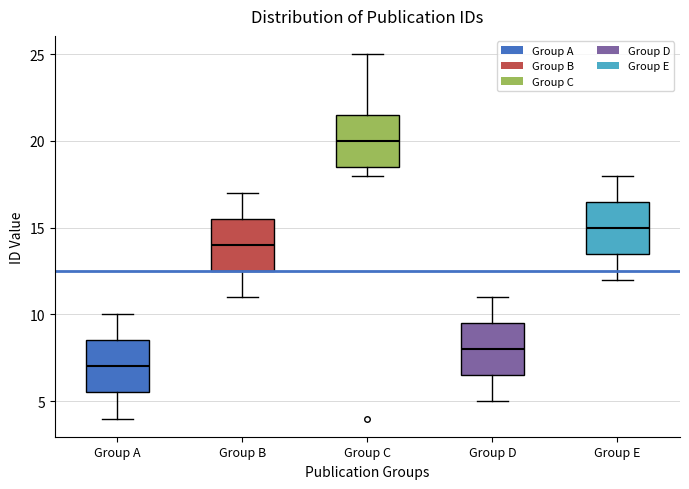

Reading left to right, transcribe this box plot: for each box, give where its median line is, the range the box spans, and where its two whiskers end, as read against the y-axis. The values are not printed on the chart, so give them approximately, as read against the axis.

Group A: median 7.0, box 5.5 to 8.5, whiskers 4.0 to 10.0
Group B: median 14.0, box 12.5 to 15.5, whiskers 11.0 to 17.0
Group C: median 20.0, box 18.5 to 21.5, whiskers 18.0 to 25.0
Group D: median 8.0, box 6.5 to 9.5, whiskers 5.0 to 11.0
Group E: median 15.0, box 13.5 to 16.5, whiskers 12.0 to 18.0